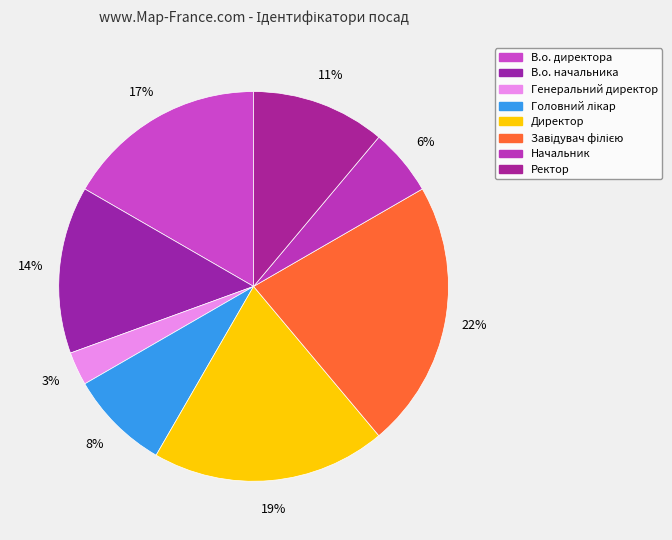

Which slice is the largest?

Завідувач філією